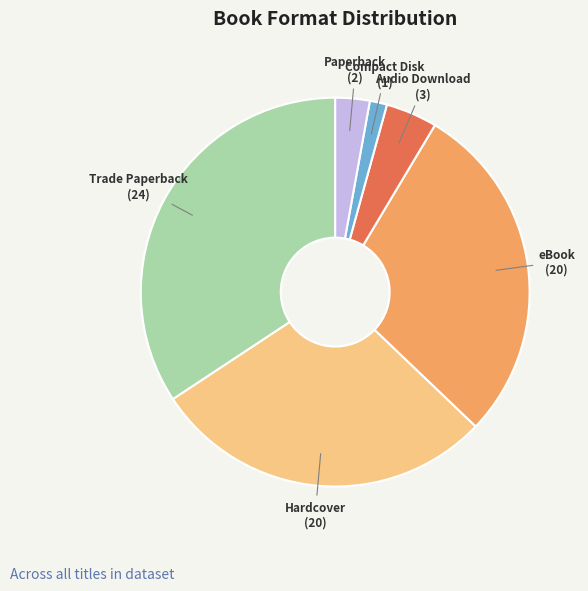

Do Audio Download and eBook together represent more than half of the pie?

No